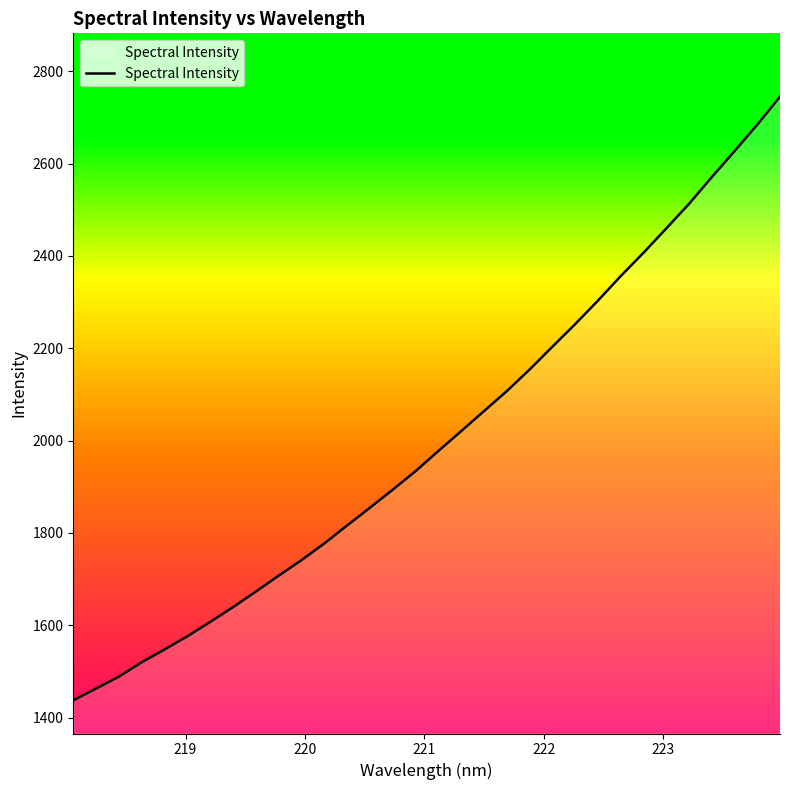

What is the minimum value shown in the chart?

1437.7